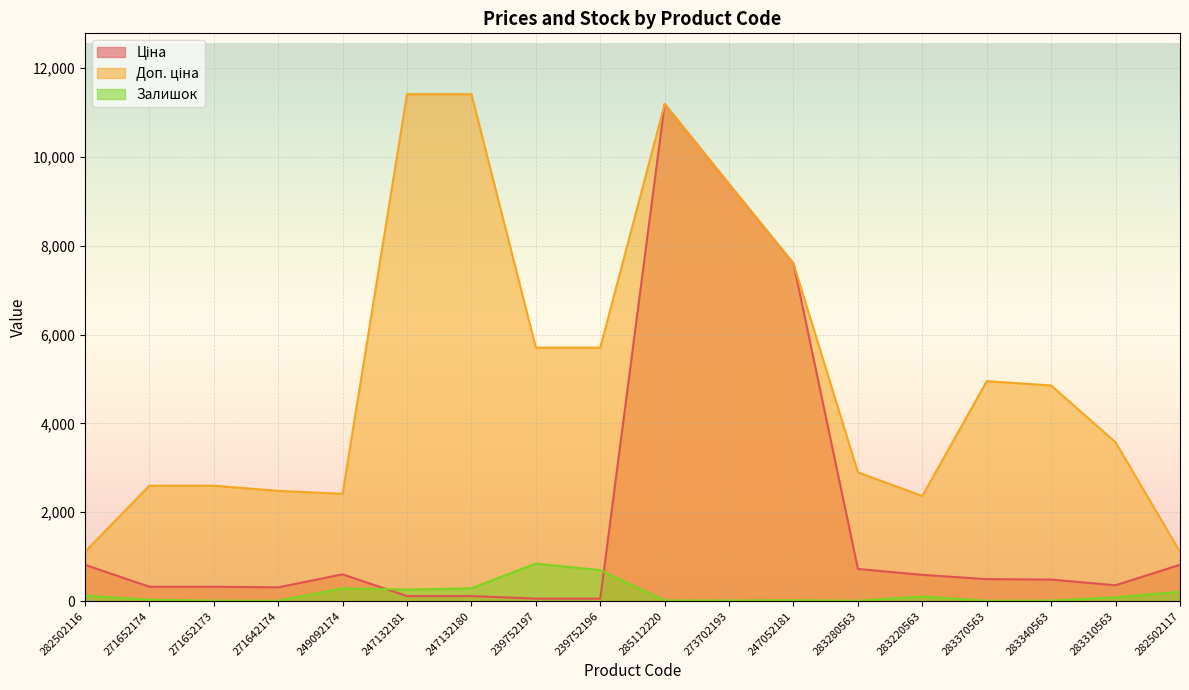

The value of Доп. ціна at 247132181 is 7119.3. True or false?

False